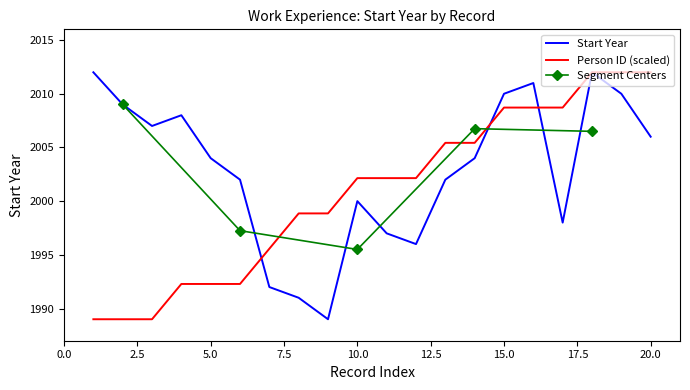

Where is the first local maximum for Start Year?

4